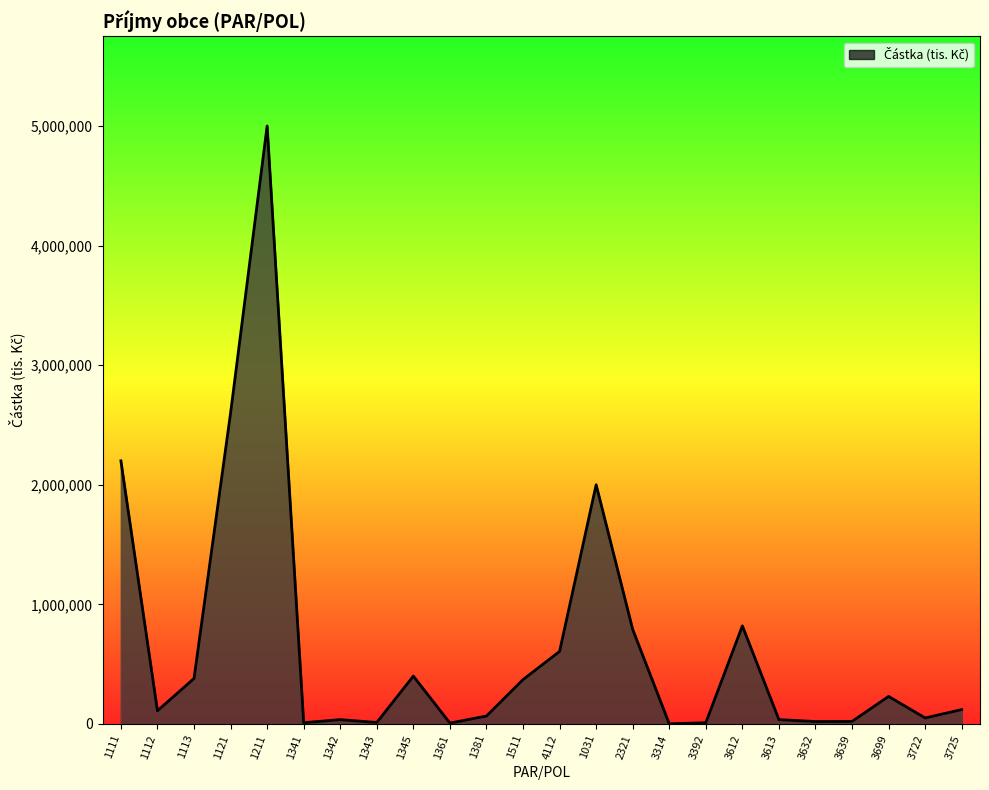

What is the sum of all values?

15896000